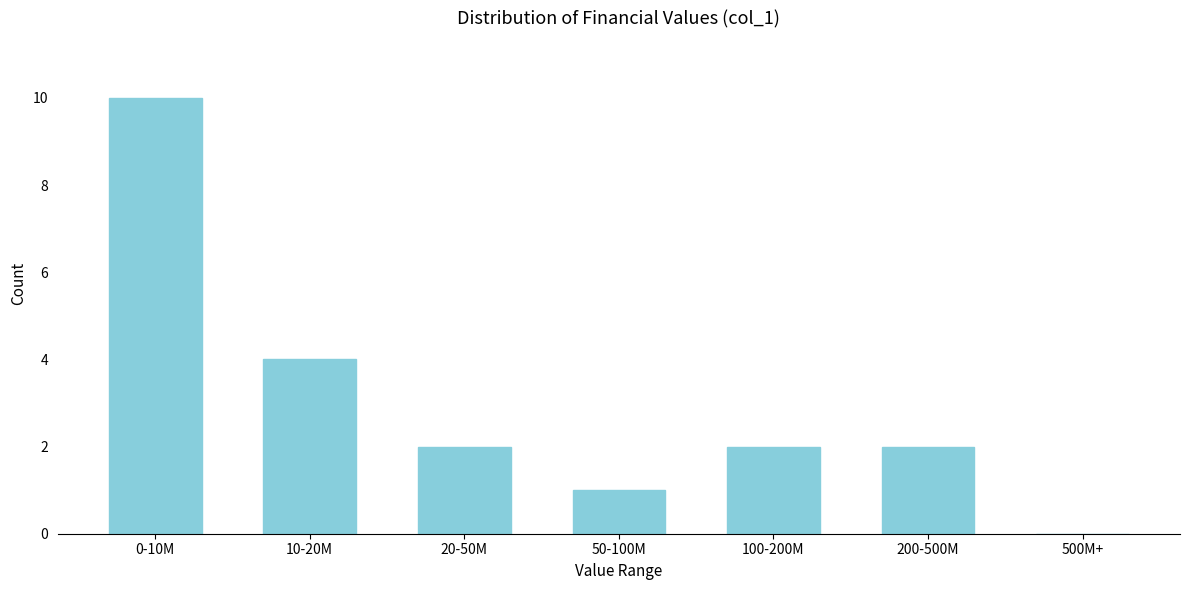

Reading right to left, what are all the values shown in this chart?

500M+=0	200-500M=2	100-200M=2	50-100M=1	20-50M=2	10-20M=4	0-10M=10